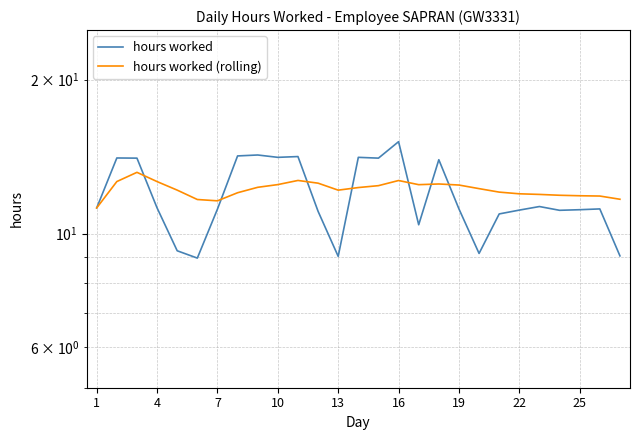

At which label is hours worked (rolling) closest to 12?

22